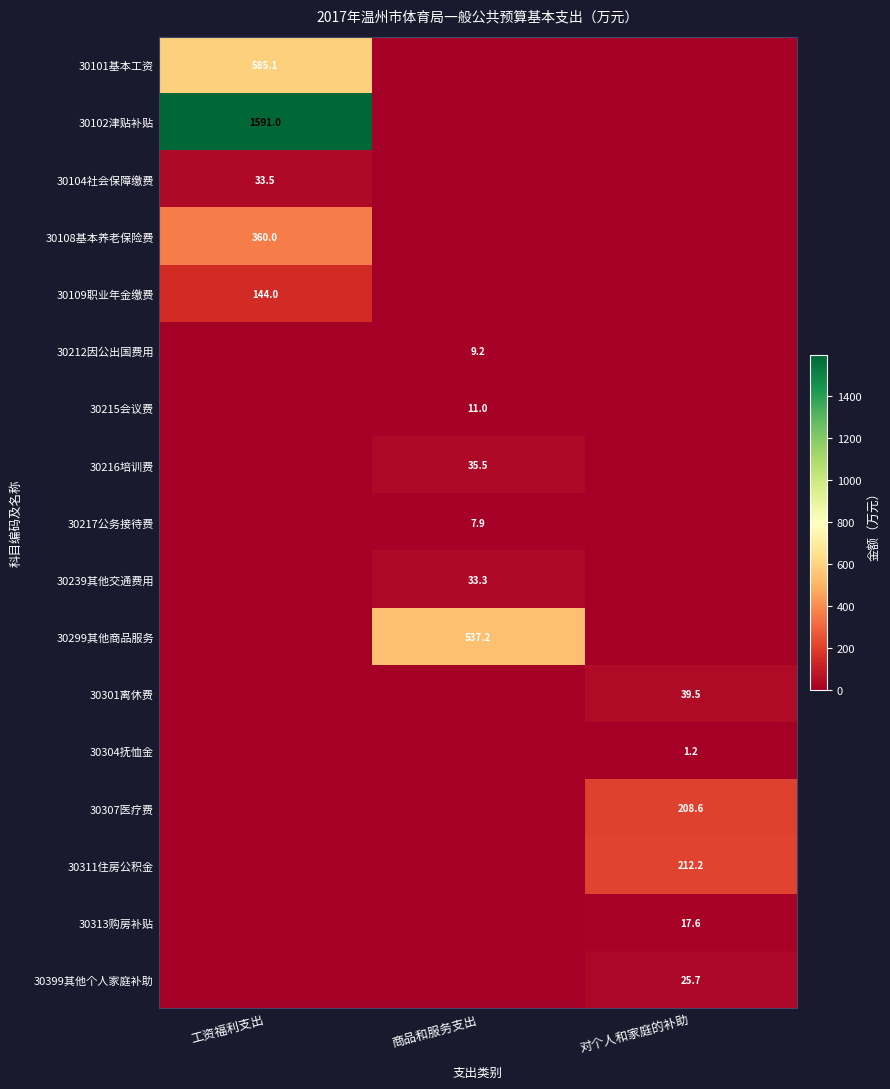

Rank the series by their maximum value, from highest to lowest.

30102津贴补贴, 30101基本工资, 30299其他商品服务, 30108基本养老保险费, 30311住房公积金, 30307医疗费, 30109职业年金缴费, 30301离休费, 30216培训费, 30104社会保障缴费, 30239其他交通费用, 30399其他个人家庭补助, 30313购房补贴, 30215会议费, 30212因公出国费用, 30217公务接待费, 30304抚恤金